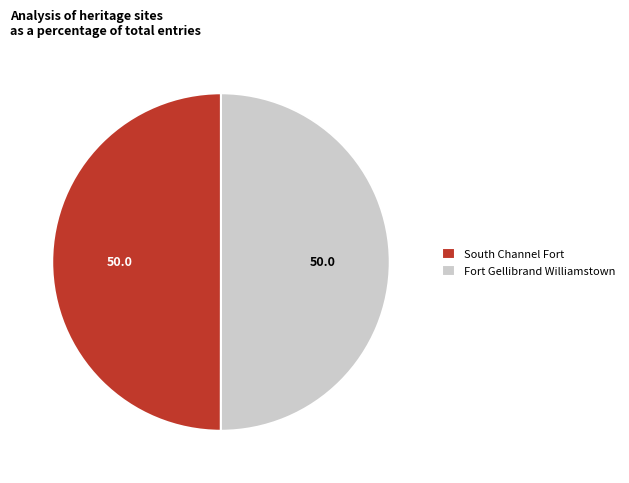

True or false: Fort Gellibrand Williamstown accounts for 60% of the total.

False